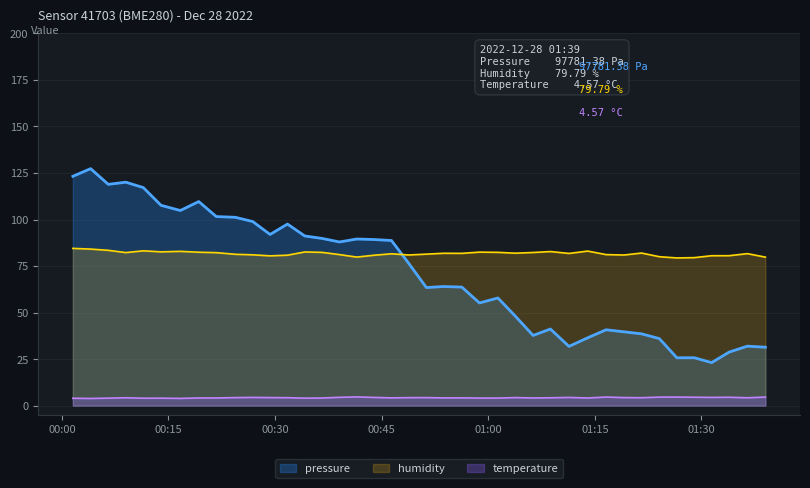

Count the number of data series in this chart.

3